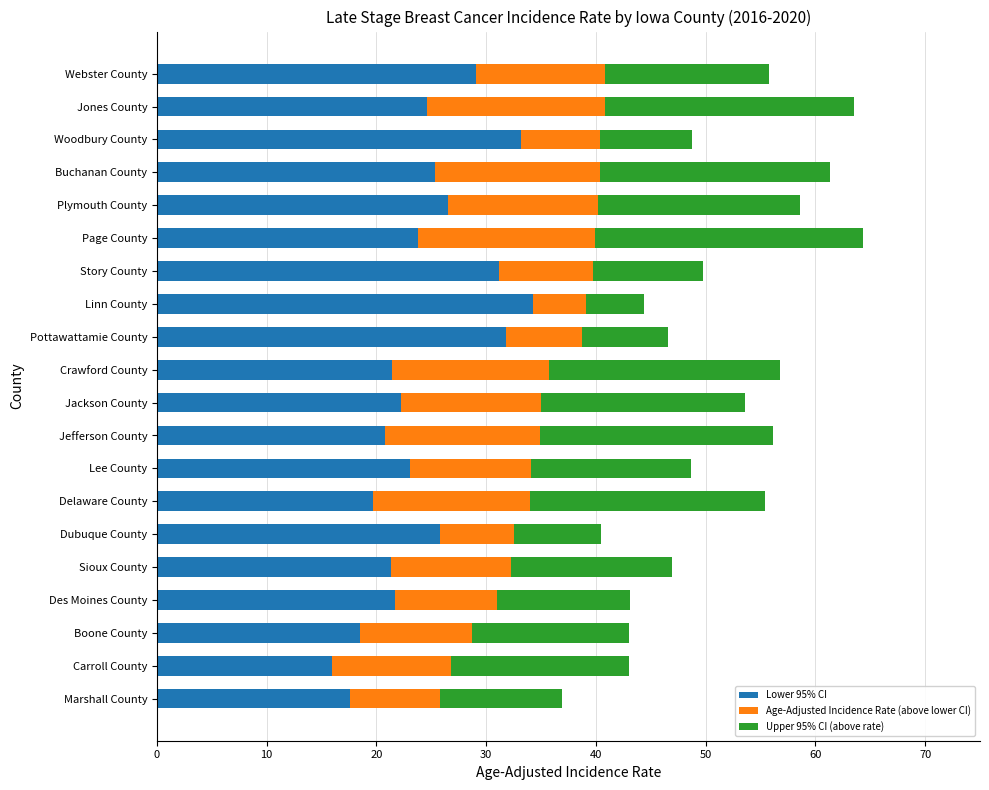

The Lower 95% CI series shows 40.4 at Plymouth County. True or false?

False